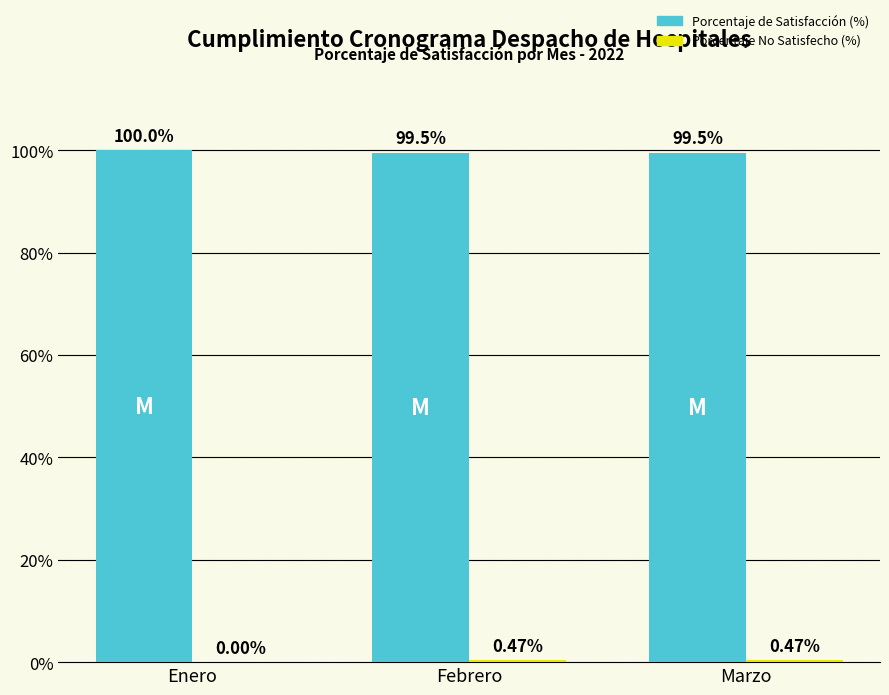

What is the highest value of the Porcentaje de Satisfacción (%) series?

1.0